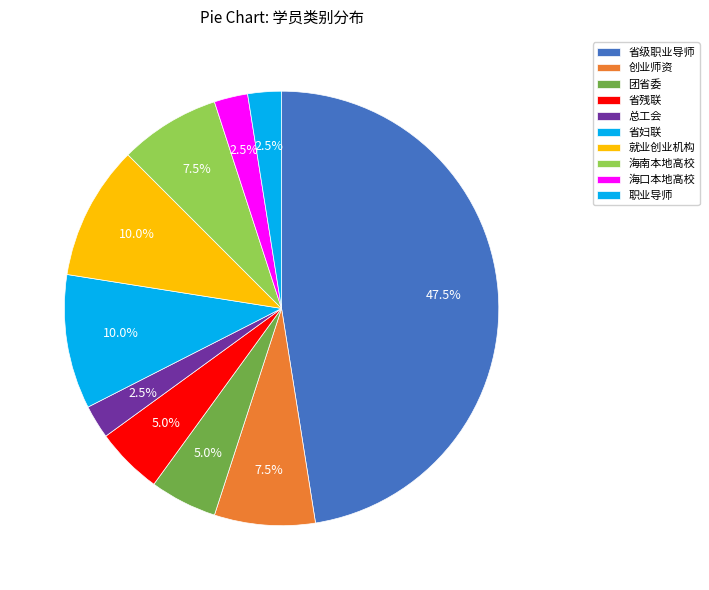

Is 省妇联 the majority of the pie?

No